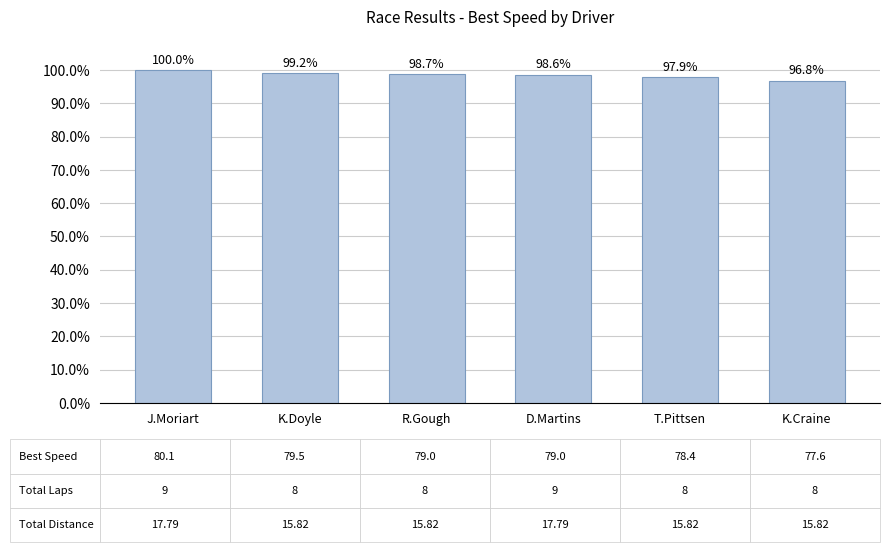

Rank the categories by value from highest to lowest.

J.Moriart, K.Doyle, R.Gough, D.Martins, T.Pittsen, K.Craine